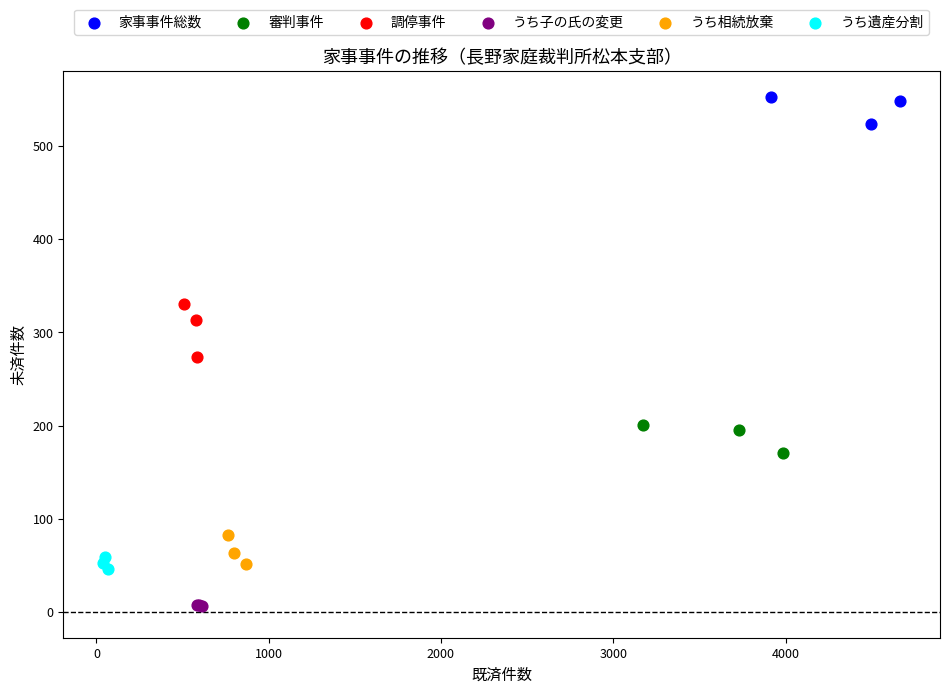

What are all the series names shown in the legend?

家事事件総数, 審判事件, 調停事件, うち子の氏の変更, うち相続放棄, うち遺産分割